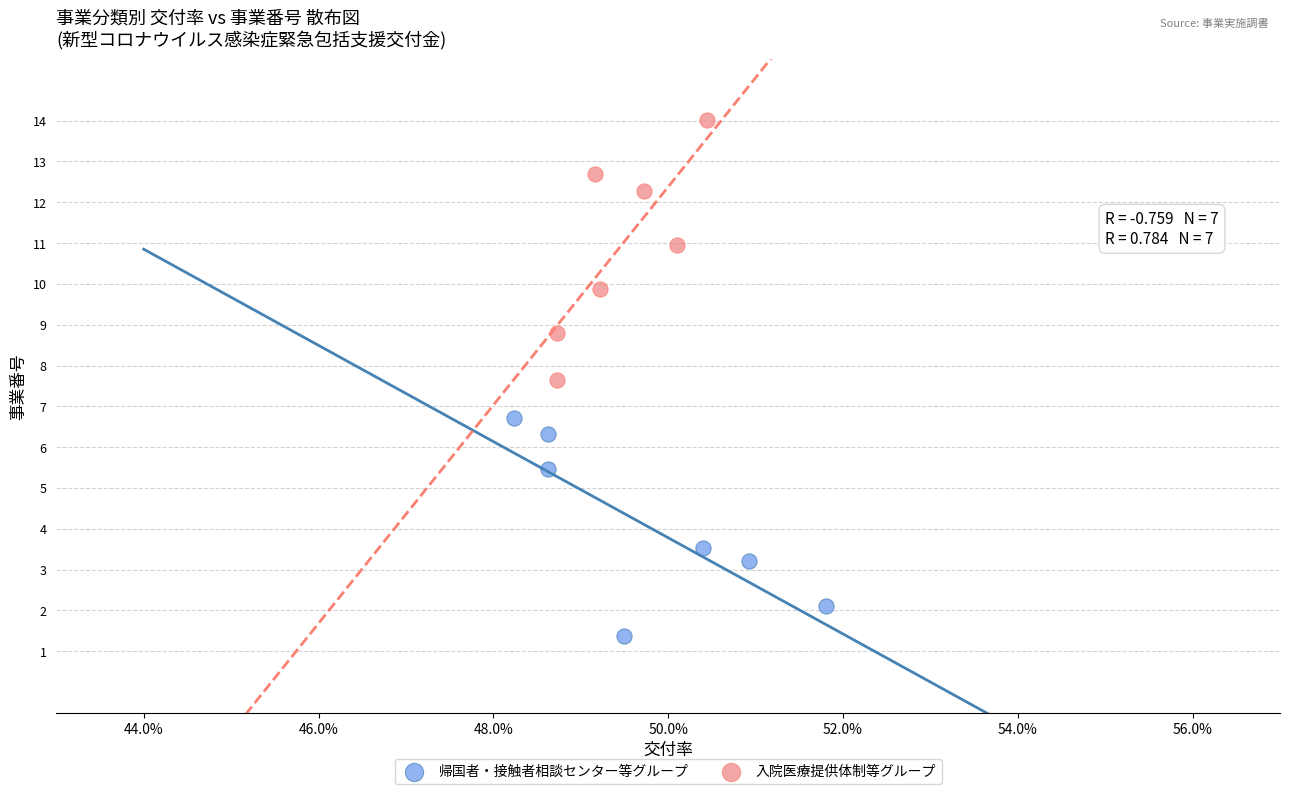

Which series reaches the maximum Y coordinate?

入院医療提供体制等グループ